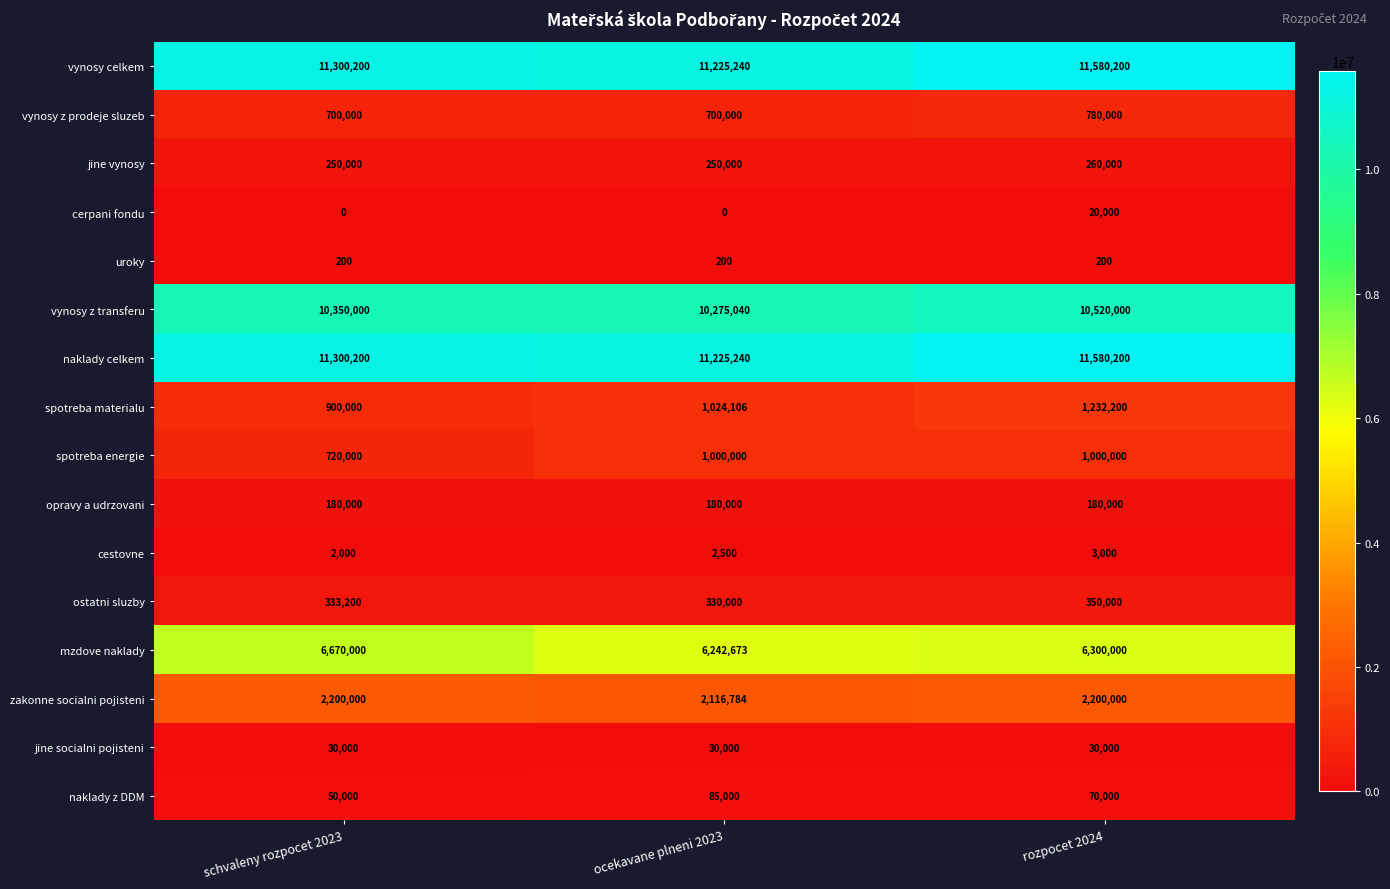

The jine vynosy series shows 446514 at schvaleny rozpocet 2023. True or false?

False